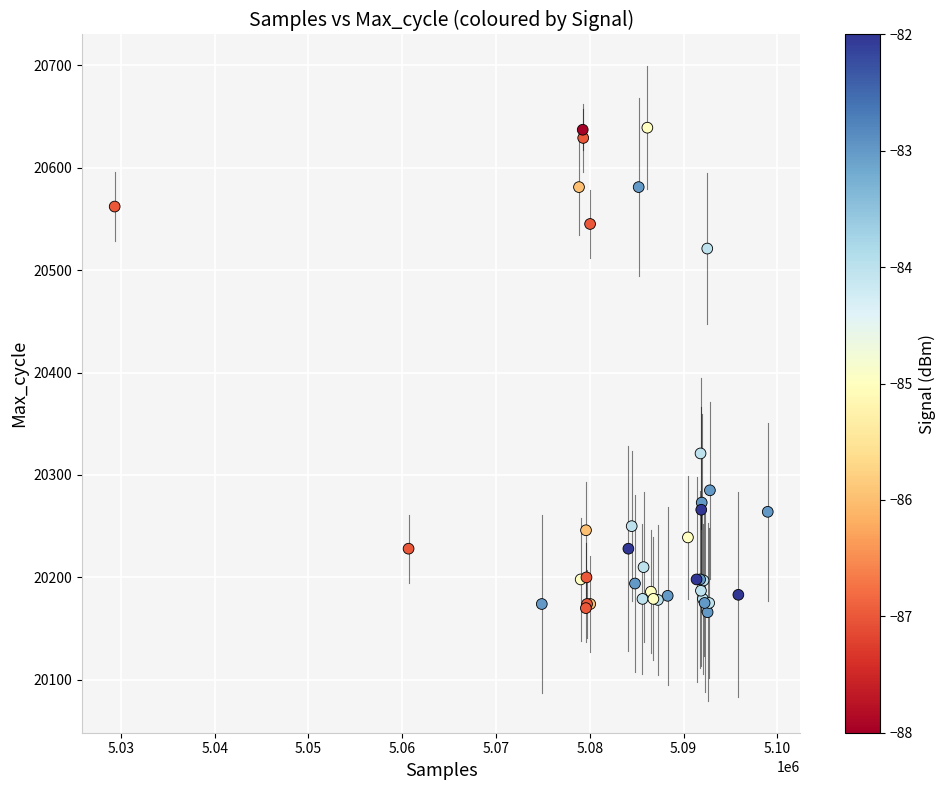

What Y value in the scatter plot is closest to 20402?

20321